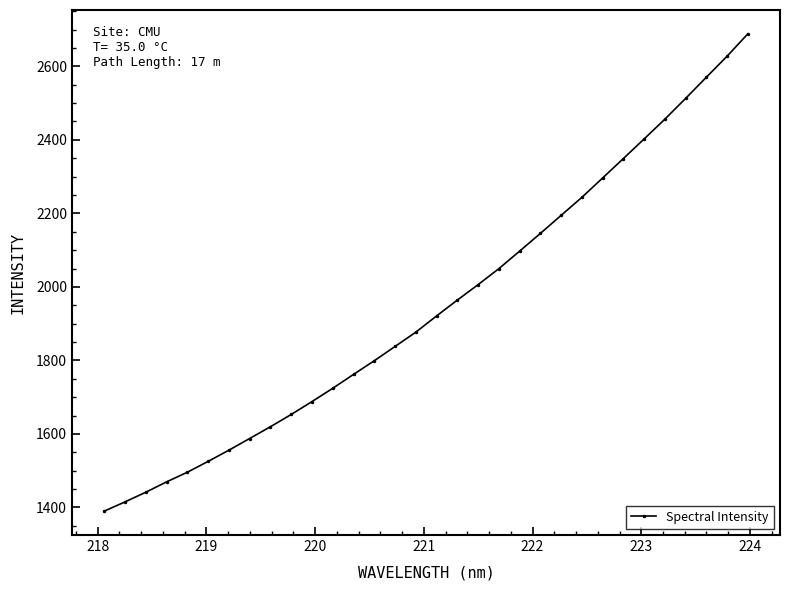

What is the maximum value shown in the chart?

2688.4